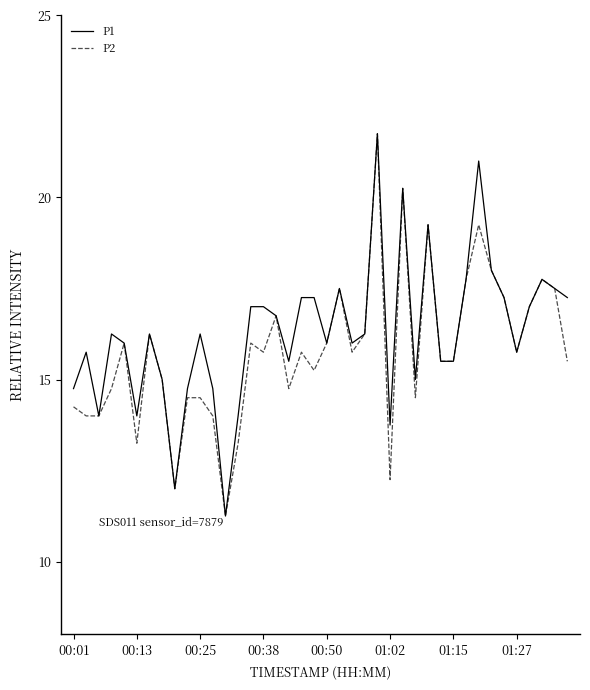

Does the chart display data point markers on the line(s)?

No